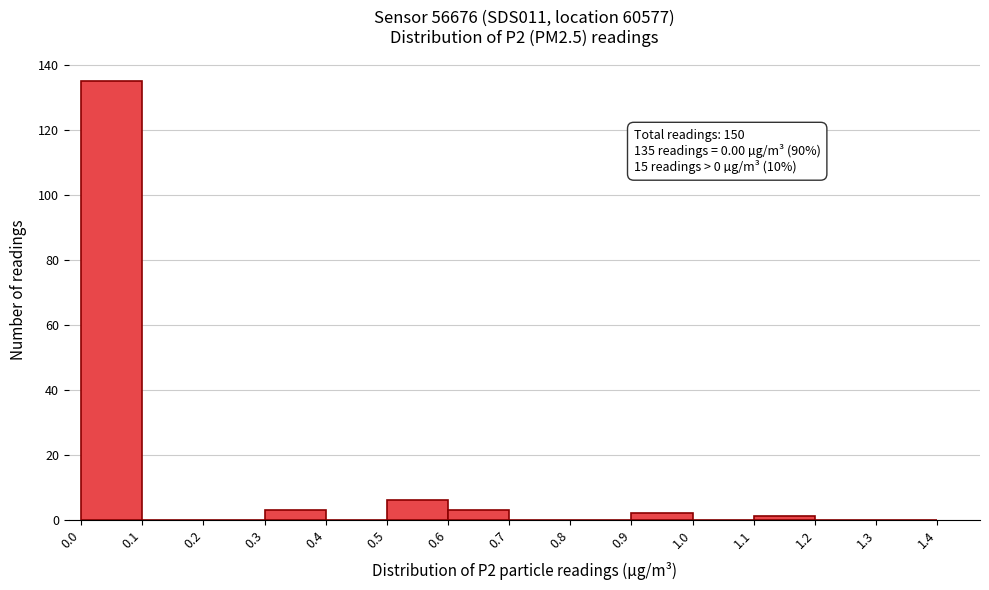

Over which range of the x-axis is the bar tallest?

0.0 to 0.1